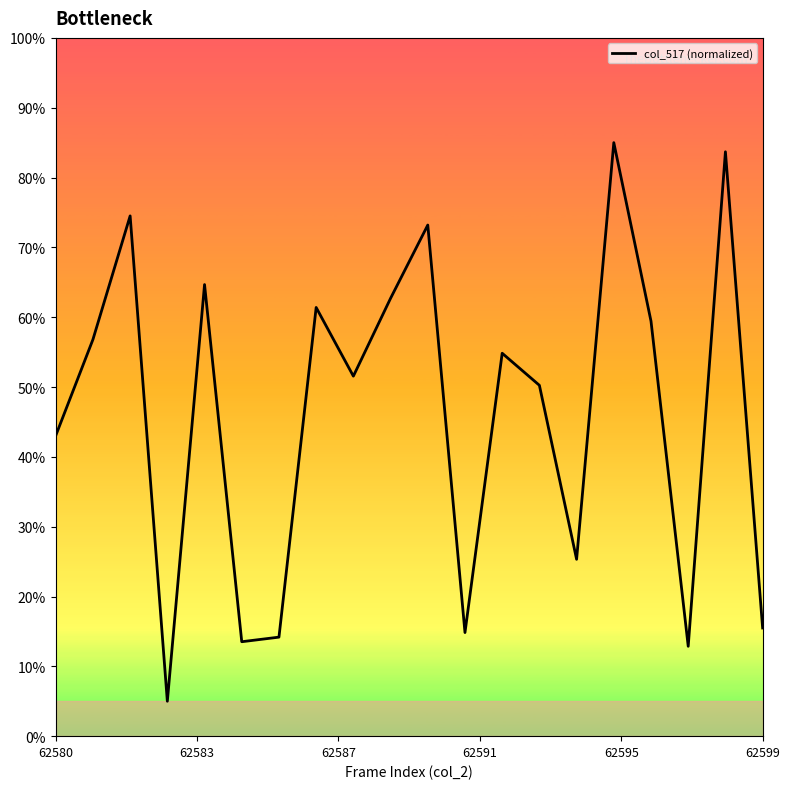

What is the difference between the maximum and minimum values?

80.0